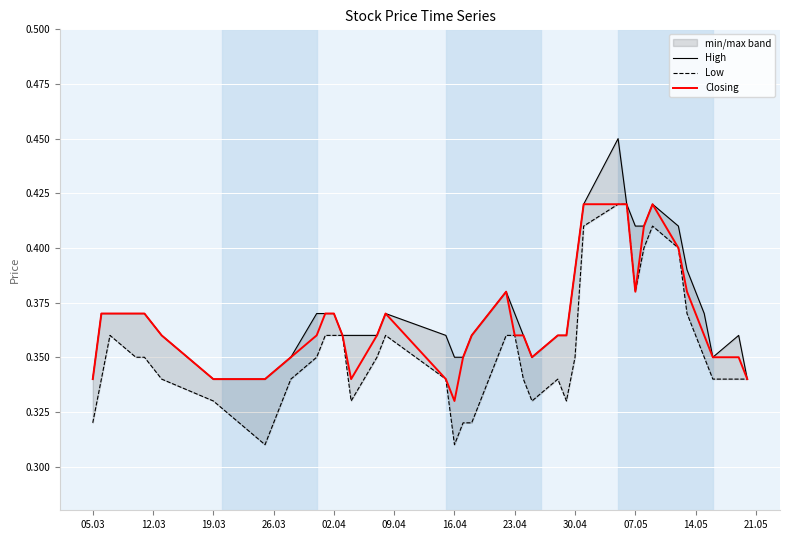

How many interior local valleys does the Low series have?

6